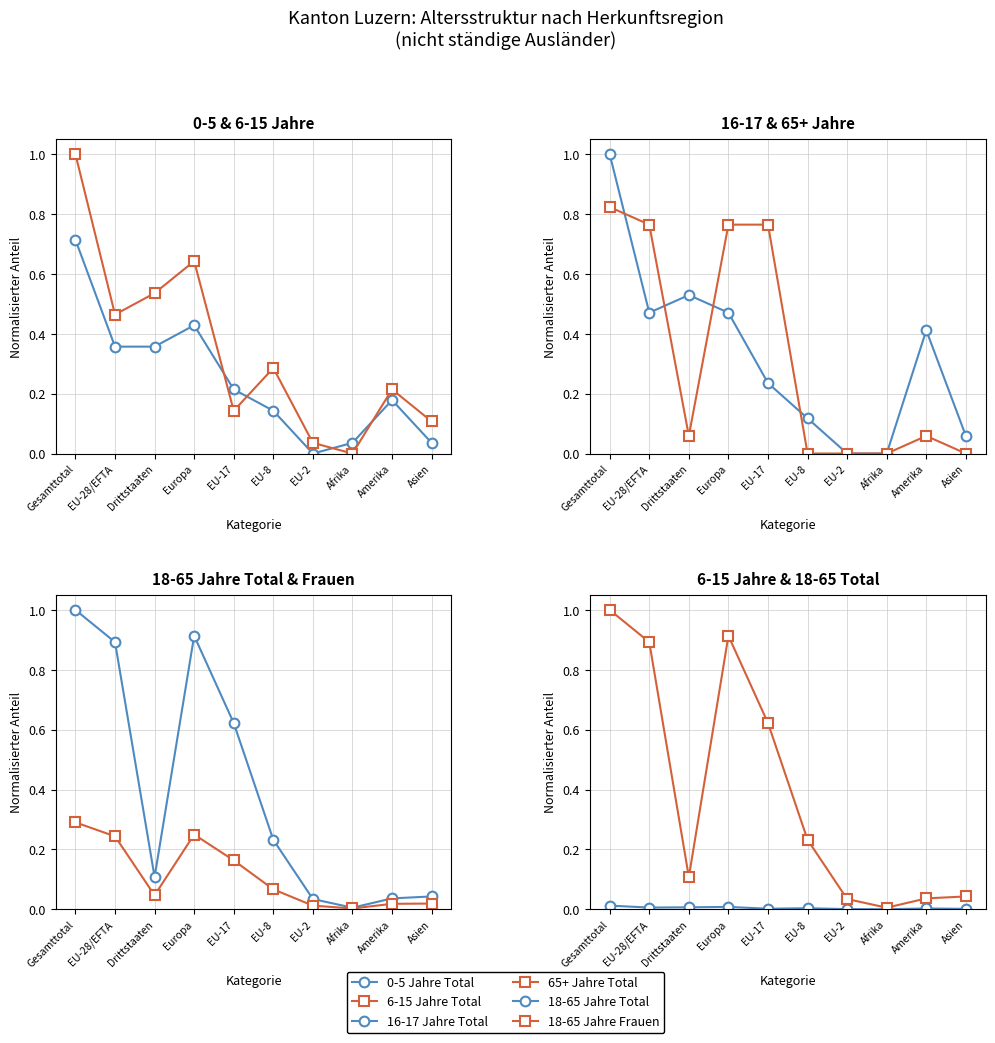

Is the value of 65+ Jahre Total at Afrika greater than the value of 18-65 Jahre Frauen at EU-28/EFTA?

No